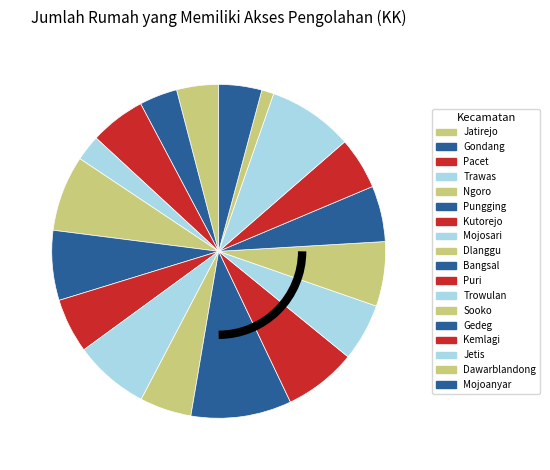

The Mojosari slice represents 1% of the pie. True or false?

False